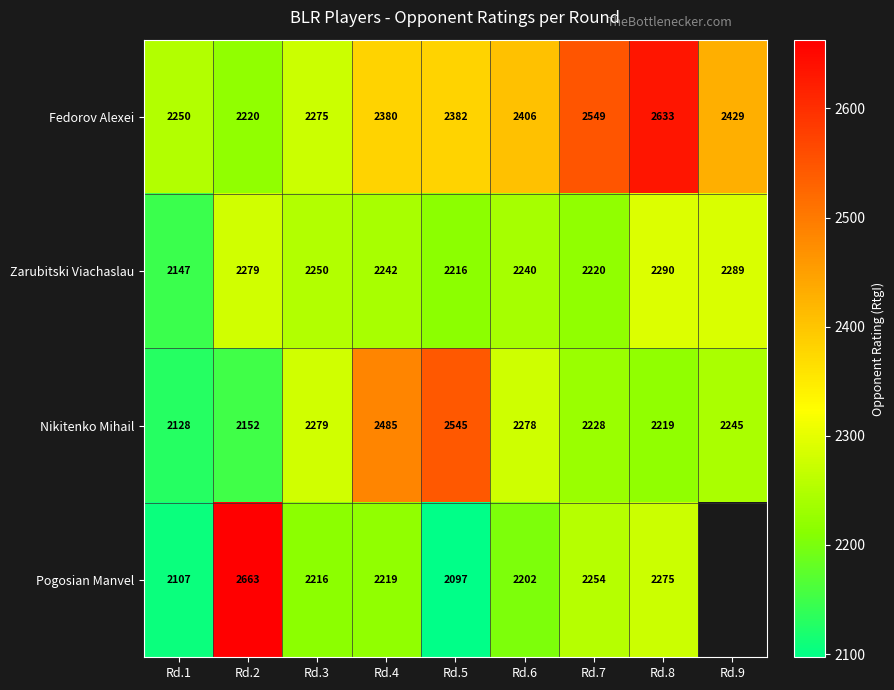

At which label does Zarubitski Viachaslau first exceed 2242?

Rd.2